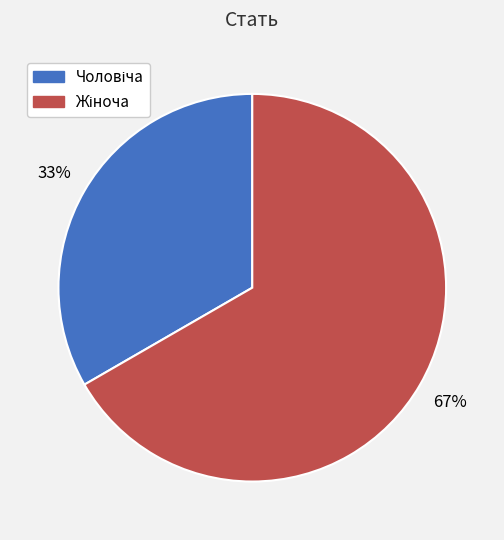

Is there a majority slice in this chart?

Yes